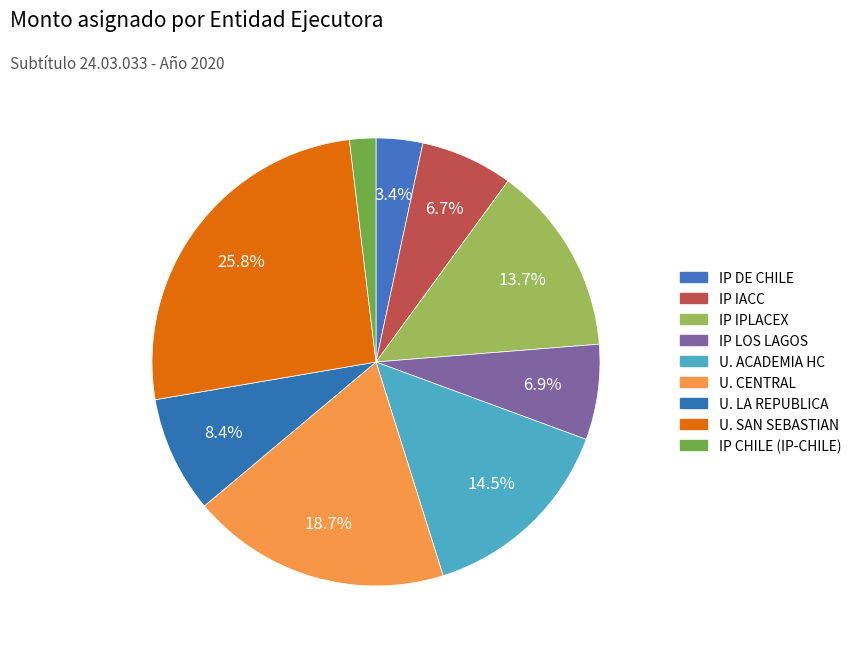

How many segments does this pie chart have?

9